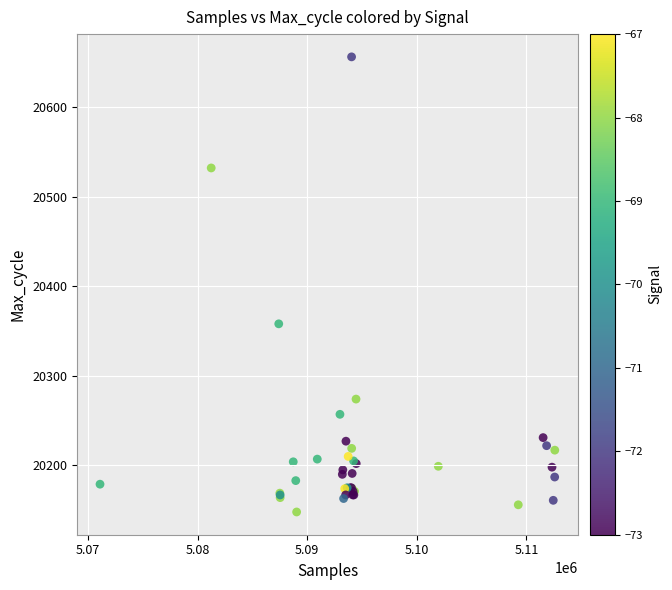

What Y value in the scatter plot is closest to 20402?

20358